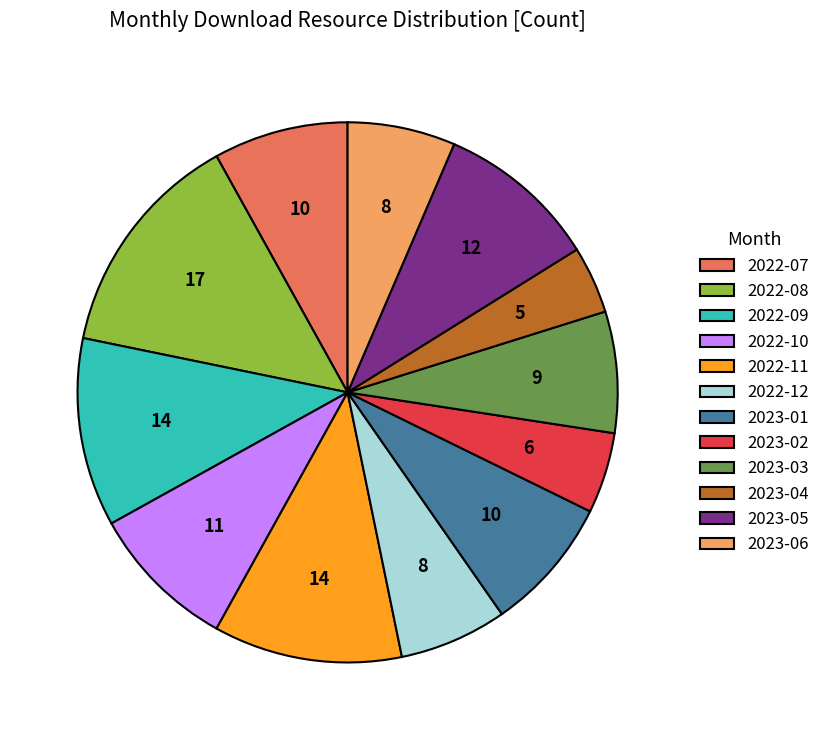

How many segments does this pie chart have?

12